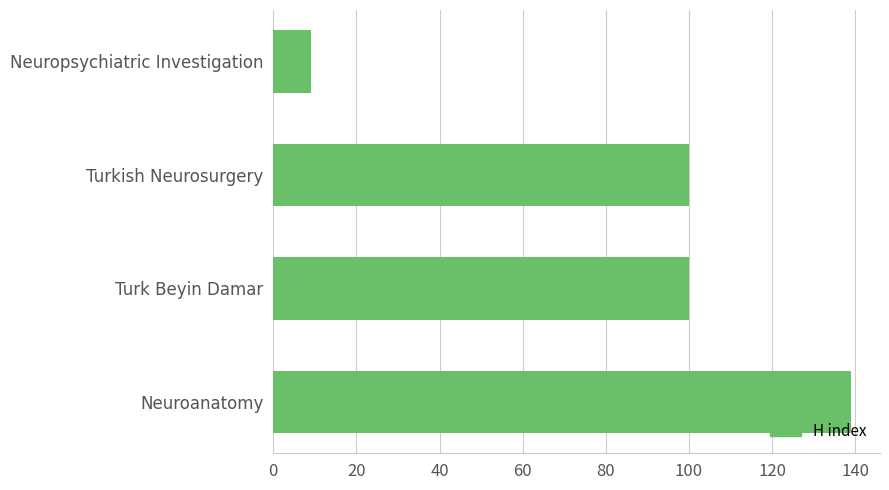

The value at Neuroanatomy is 139. True or false?

True